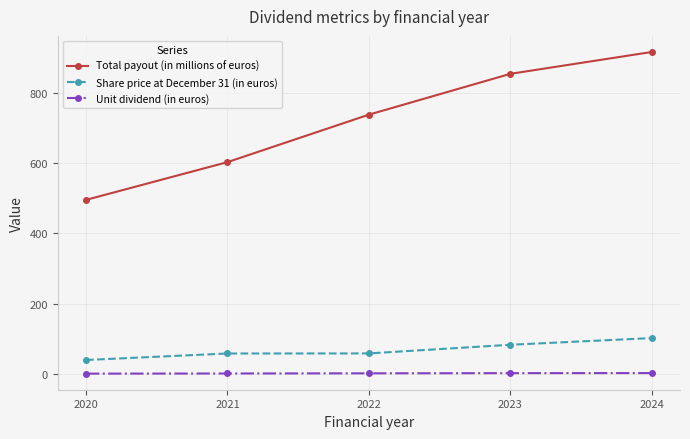

Is the value of Unit dividend (in euros) at 2020 greater than the value of Share price at December 31 (in euros) at 2020?

No